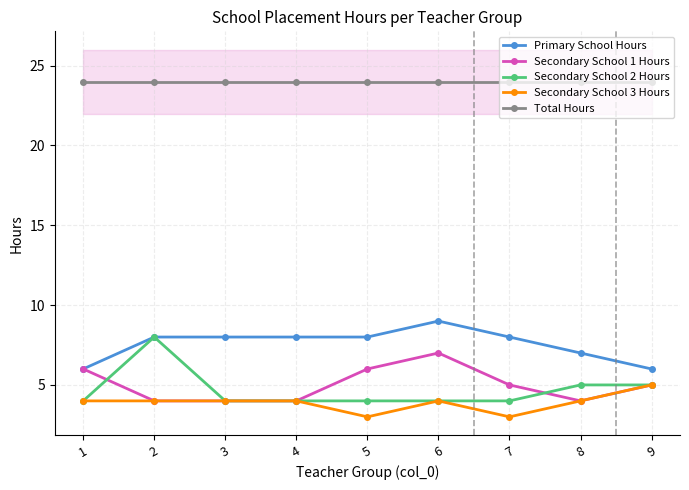

How many values in the Primary School Hours series exceed 8?

1